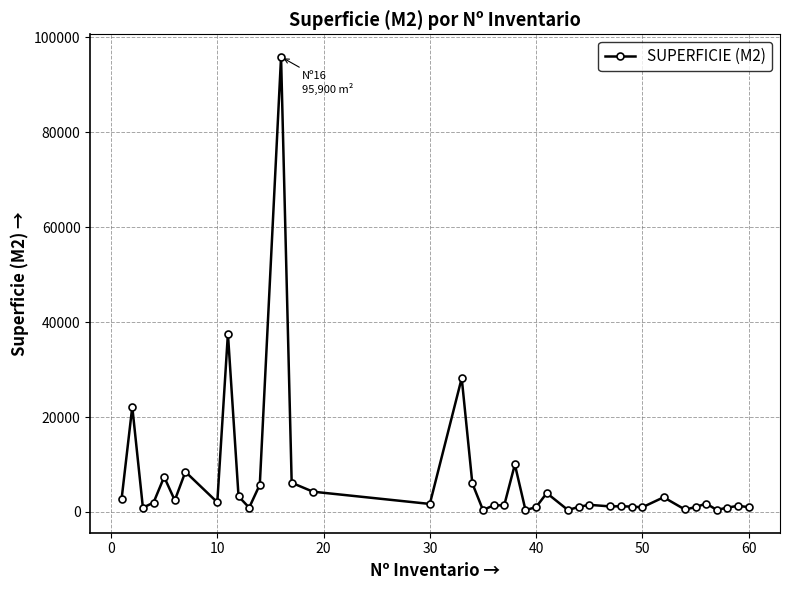

What is the greatest value displayed?

95900.0